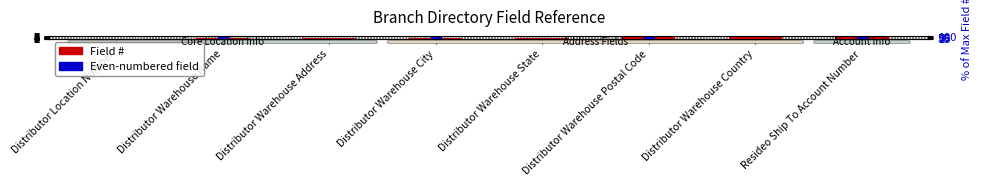

Is it true that the value at Distributor Warehouse Postal Code is 6?

True